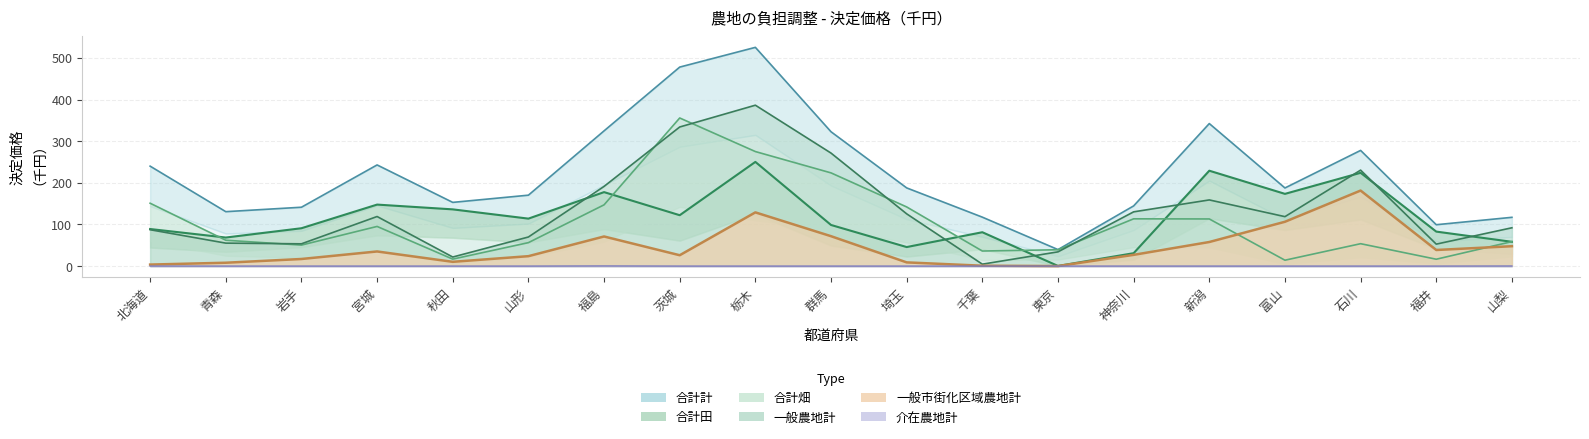

At which category does 介在農地計 reach its first local peak?

福島